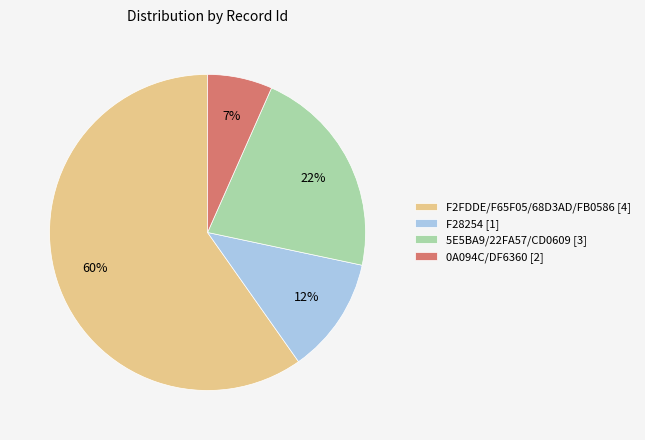

Is there a majority slice in this chart?

Yes